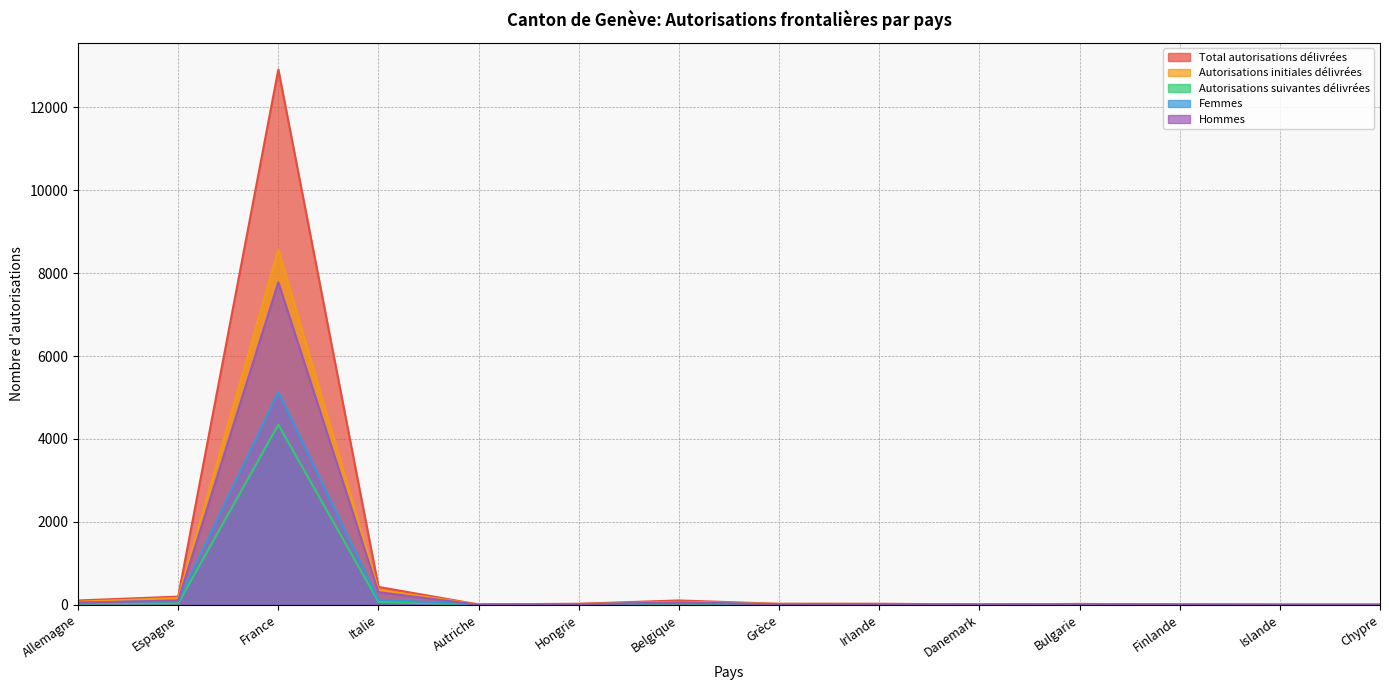

Reading right to left, list all the values displayed in this chart.

Total autorisations délivrées: 1	2	9	21	9	25	24	105	25	8	431	12913	197	105
Autorisations initiales délivrées: 1	2	8	19	8	19	22	71	19	7	359	8566	165	74
Autorisations suivantes délivrées: 0	0	1	2	1	6	2	34	7	1	72	4347	32	31
Femmes: 0	2	7	12	2	10	12	51	10	6	126	5132	91	58
Hommes: 1	0	2	9	7	15	12	54	15	2	305	7781	106	47